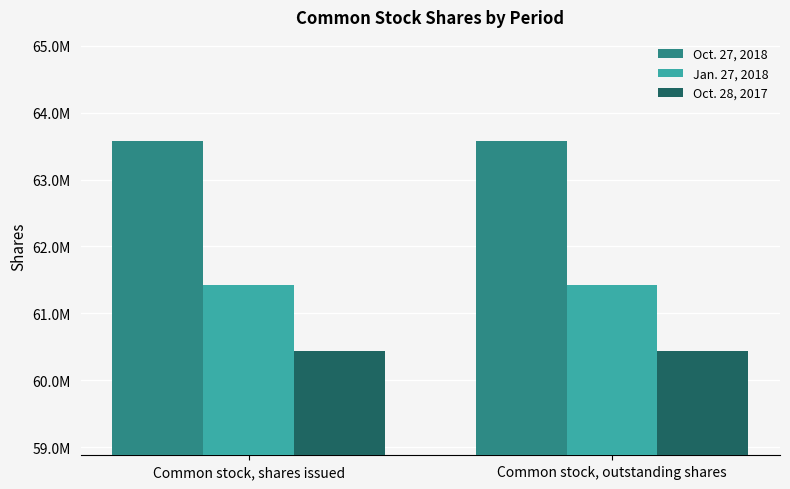

What is the maximum value for Oct. 27, 2018?

63570394